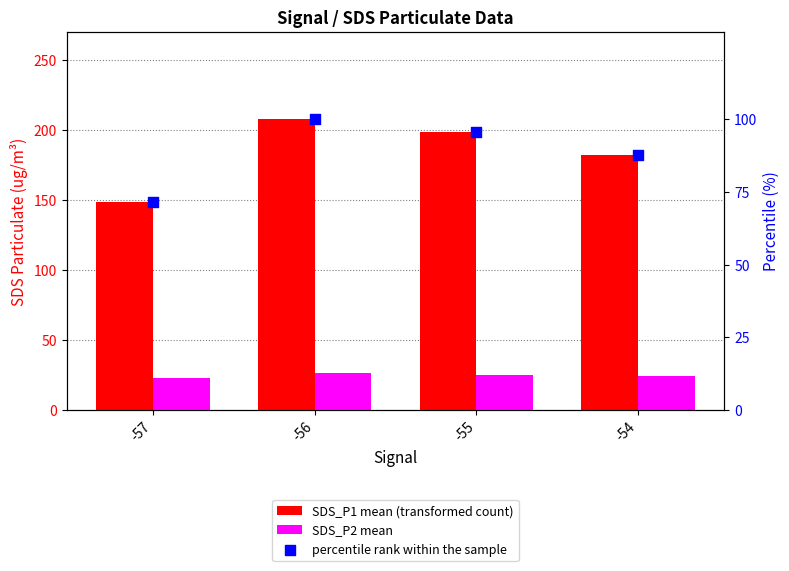

What are all the series names shown in the legend?

SDS_P1 mean (transformed count), SDS_P2 mean, percentile rank within the sample